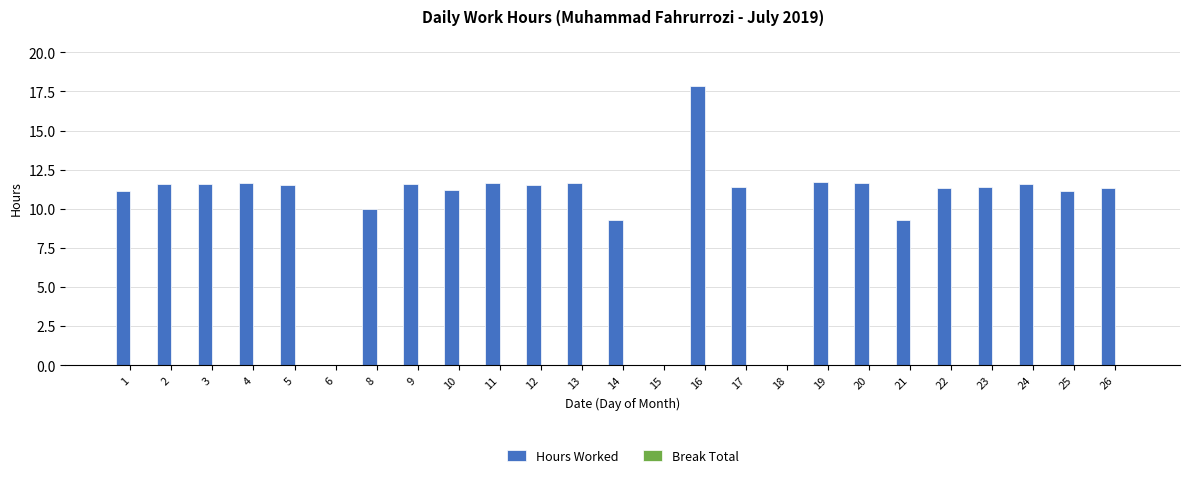

The value at 24 is 19.4. True or false?

False